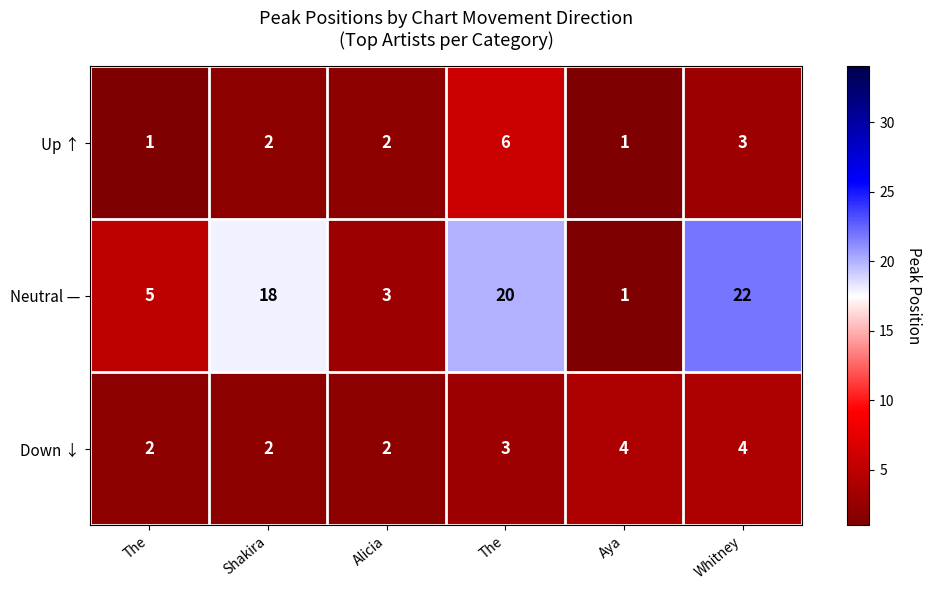

What is the total value across all series at Whitney?

29